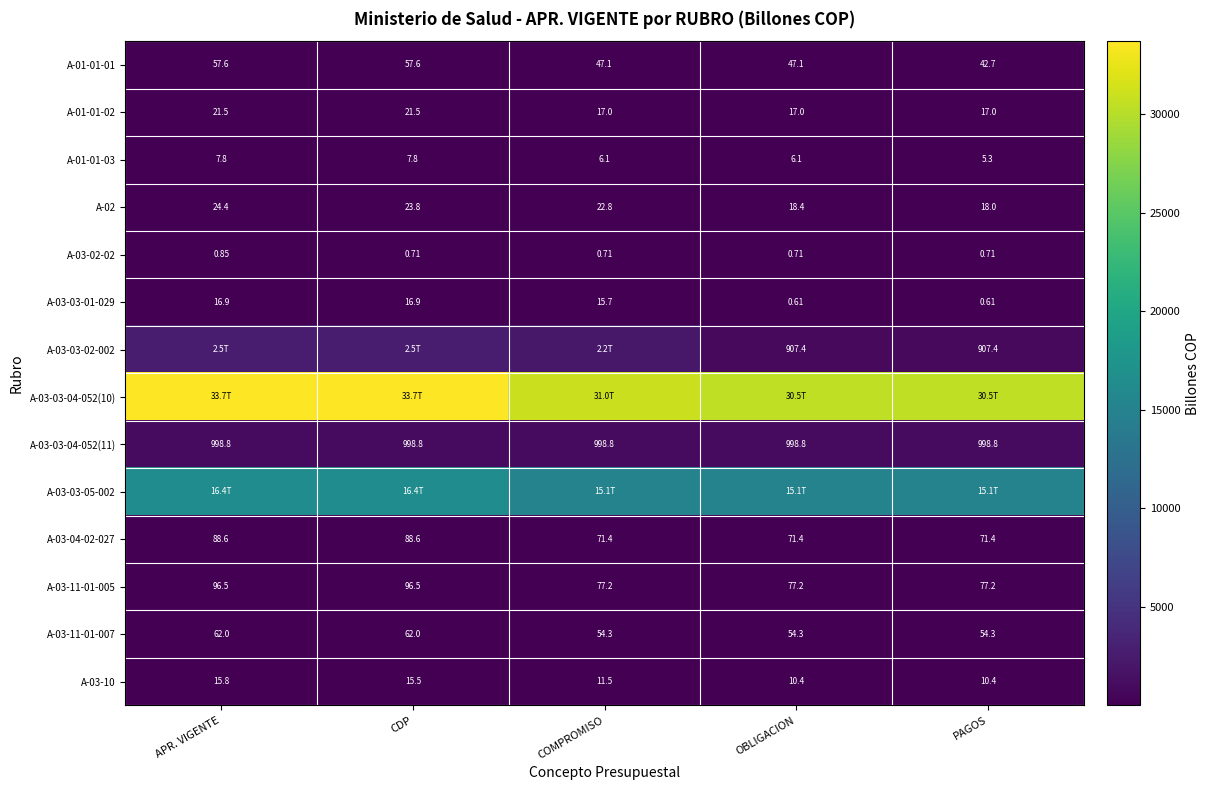

Between CDP and OBLIGACION, which is larger?

CDP